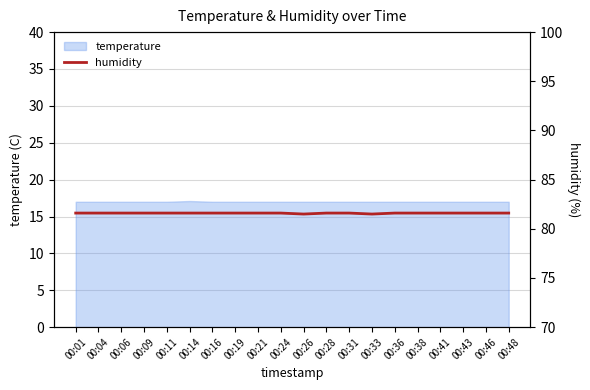

Which has a higher value, 00:26 or 00:38?

00:38